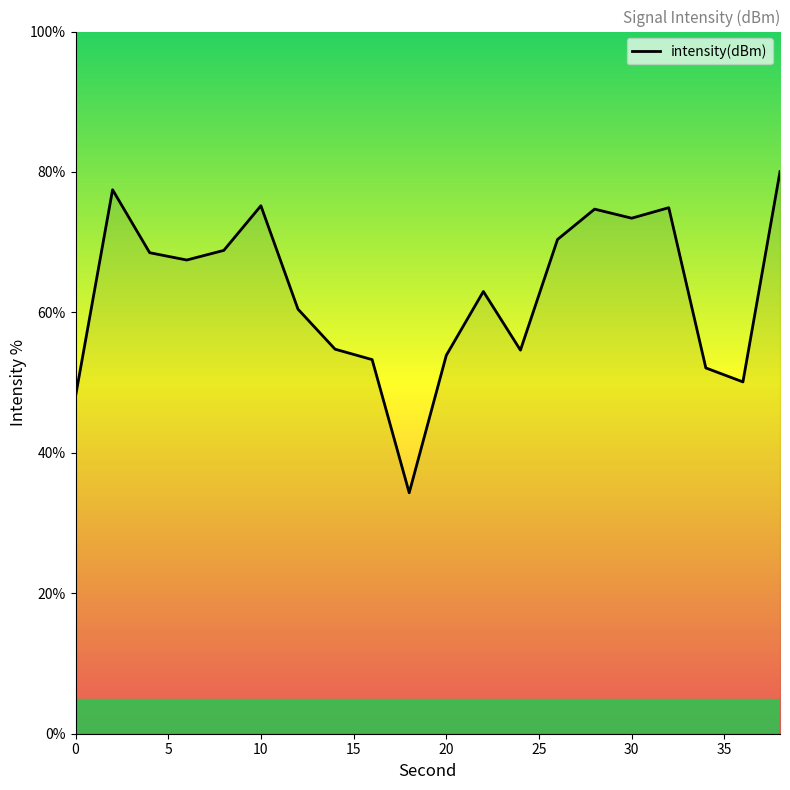

What is the smallest value displayed?

34.3